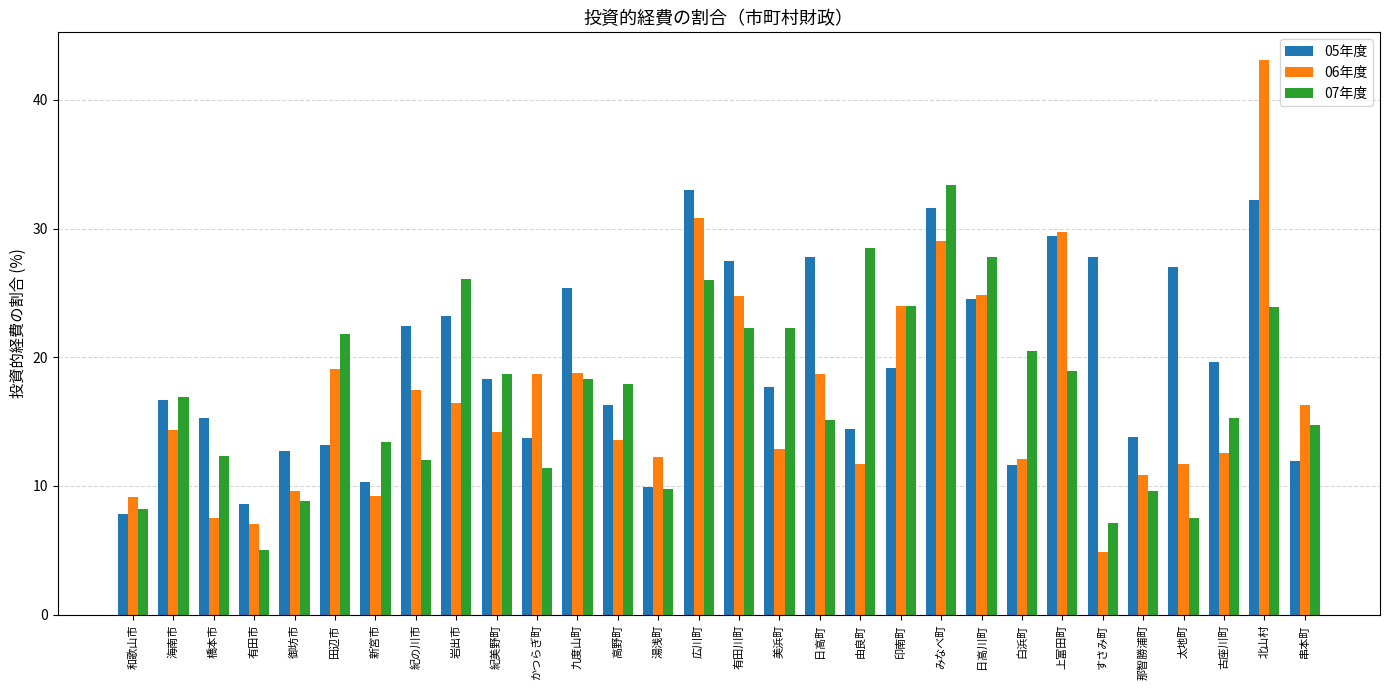

At which category does the chart reach its peak across all series?

北山村